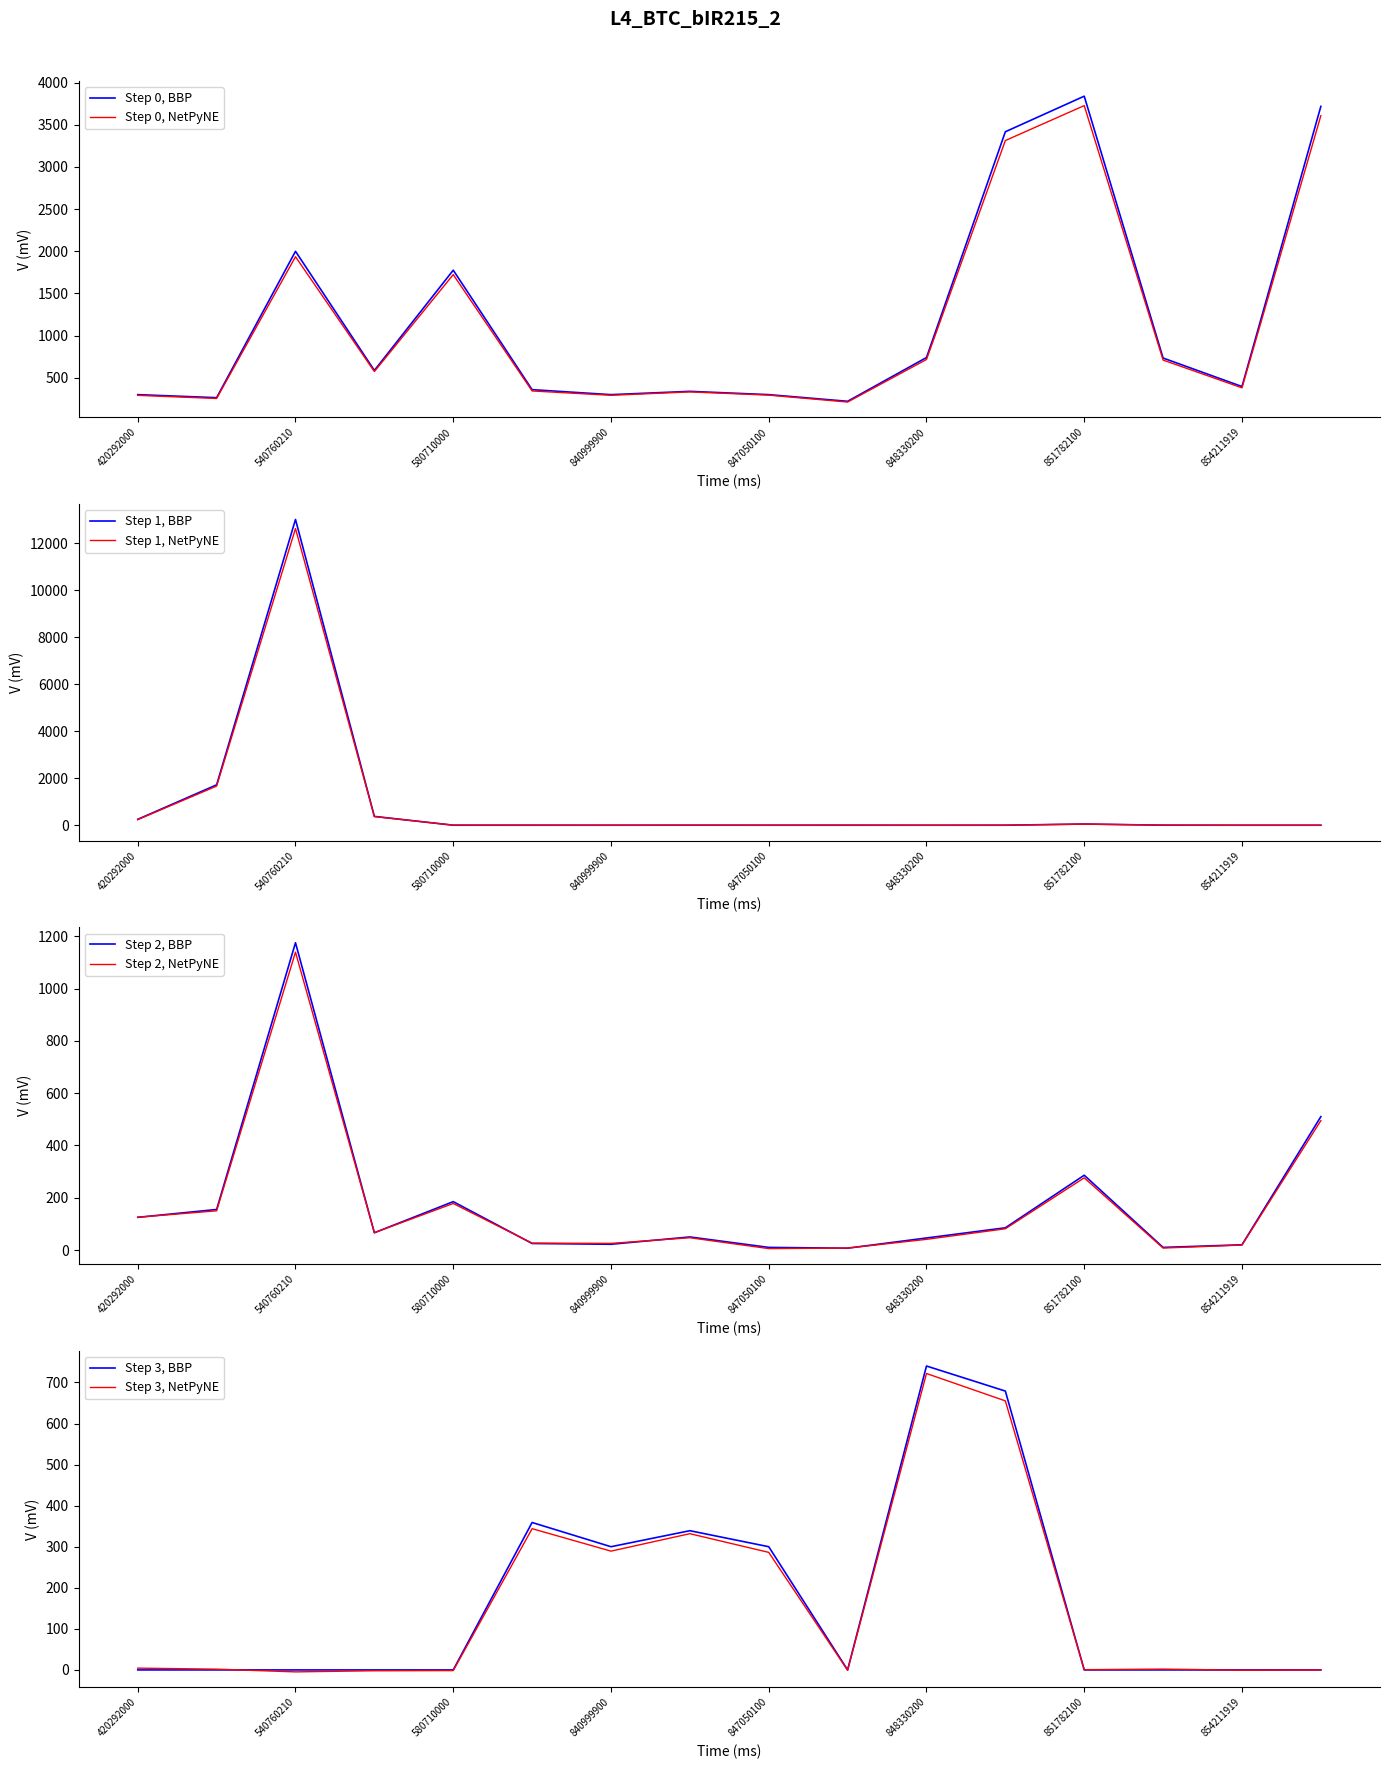

True or false: Value-Sep has more than 1 interior local peaks.

True